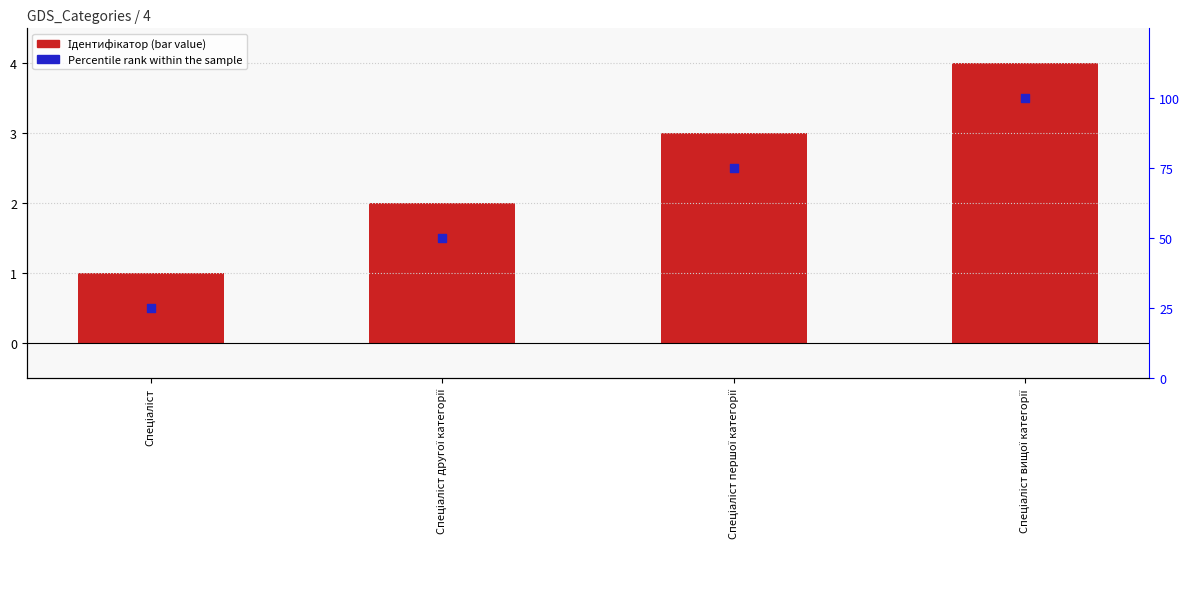

Which series contains the highest Y value?

Percentile rank within the sample